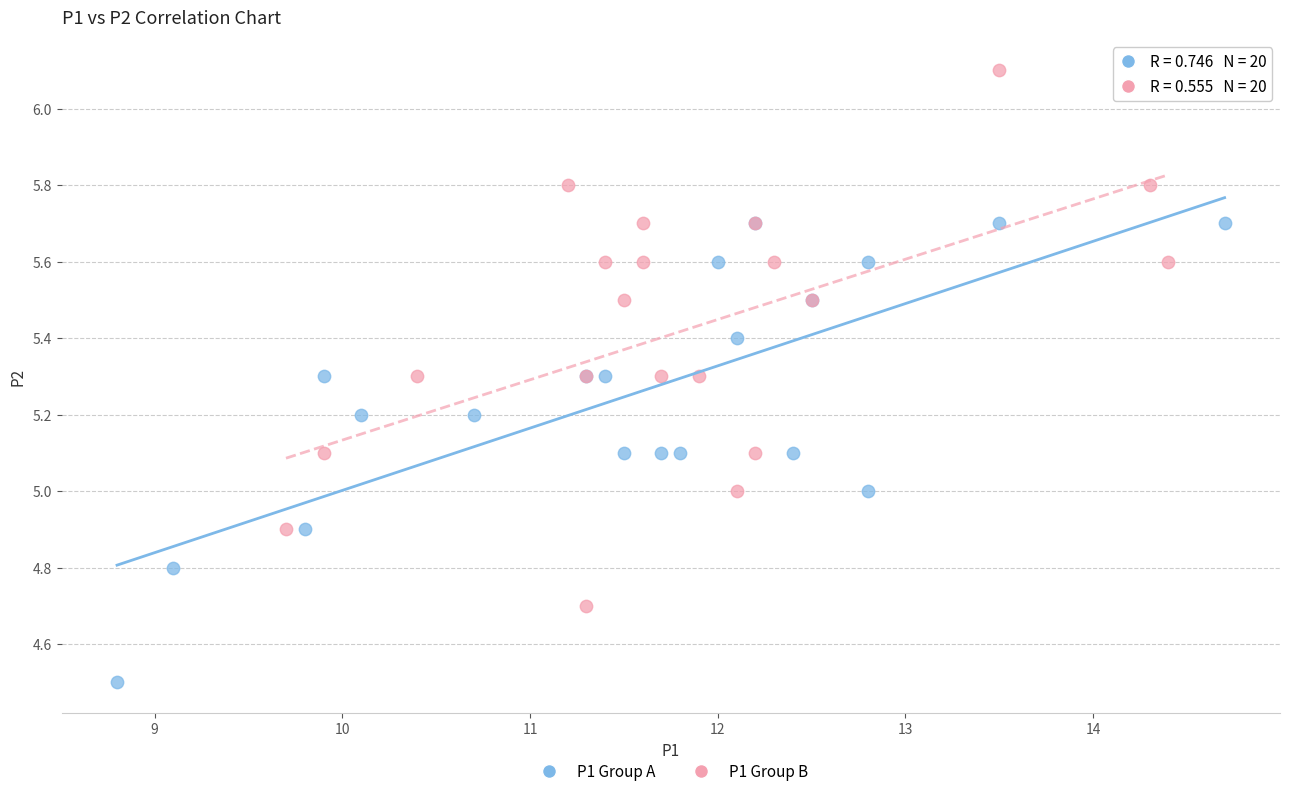

Which series reaches the minimum Y coordinate?

P1 Group A